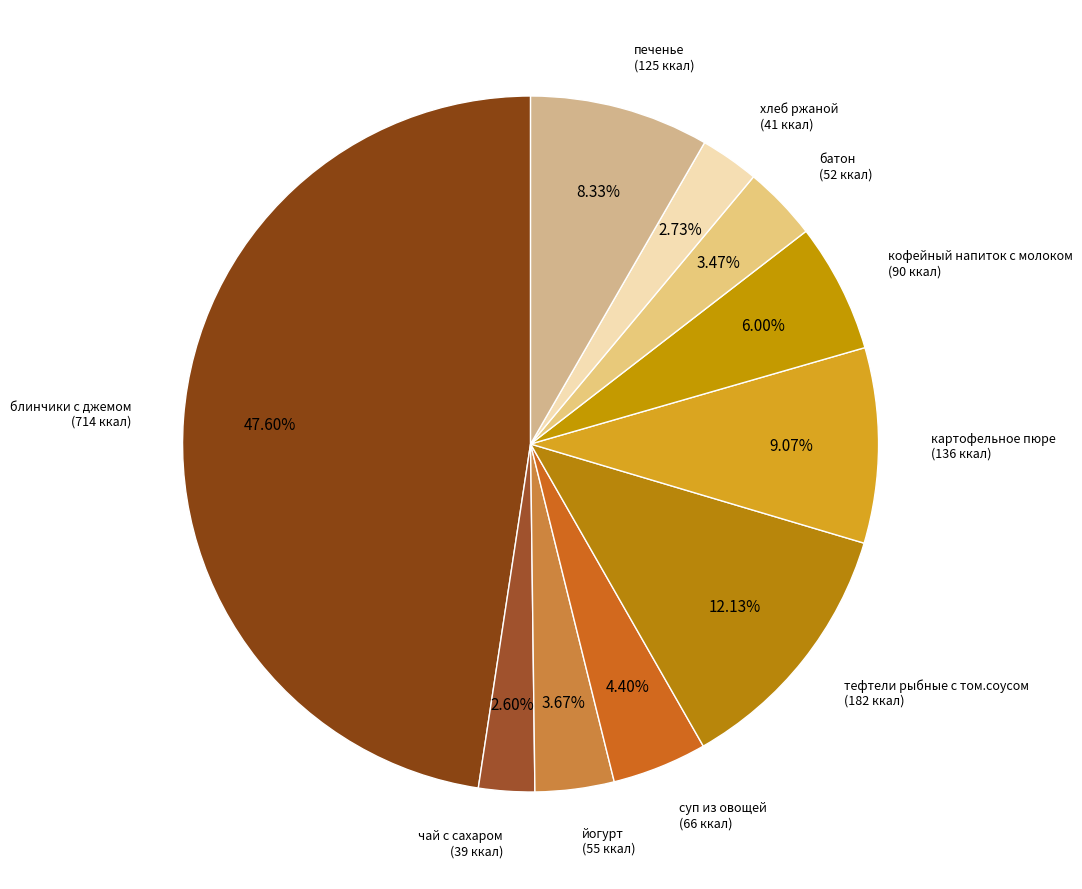

Count the number of slices in the pie.

10